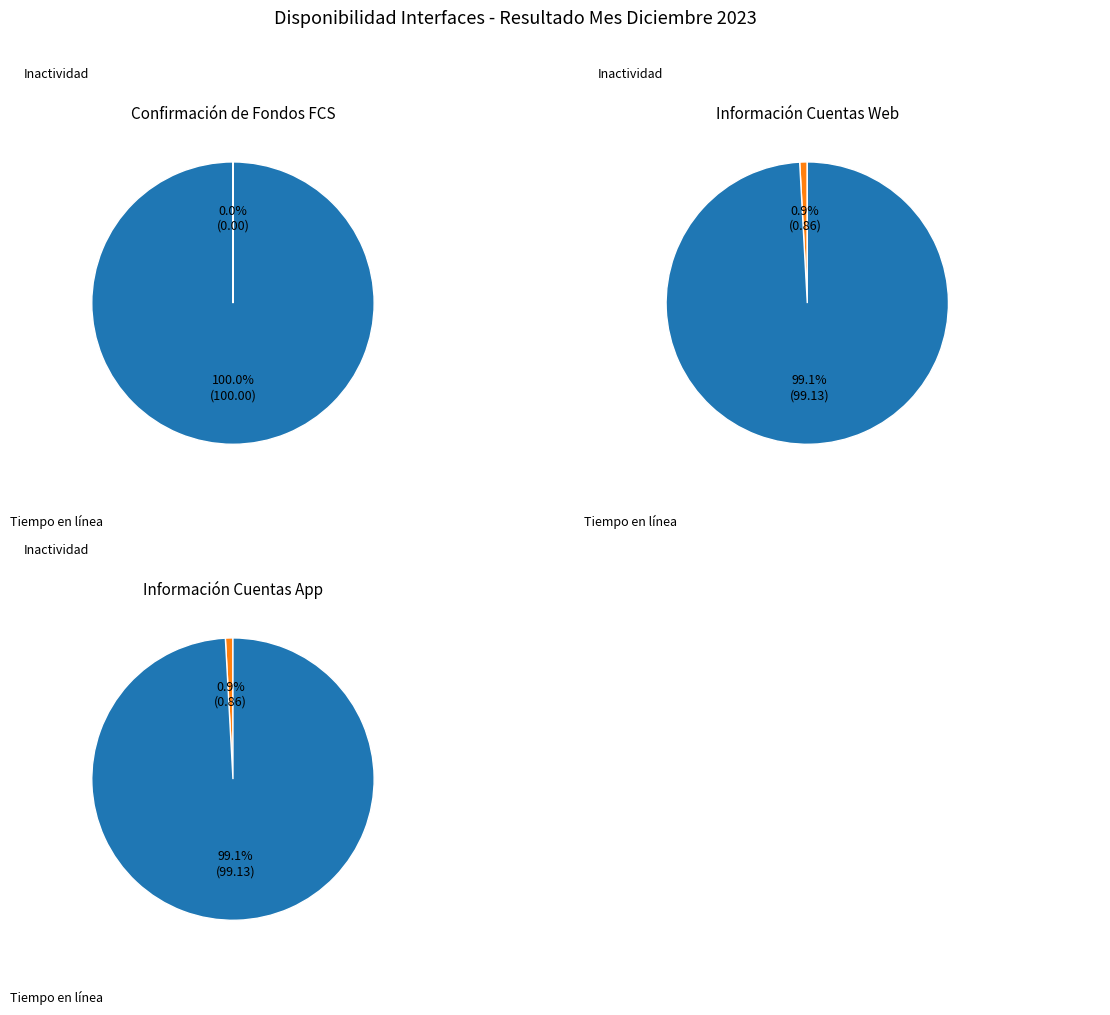

What is the smallest slice in the pie chart?

Confirmación de Fondos FCS